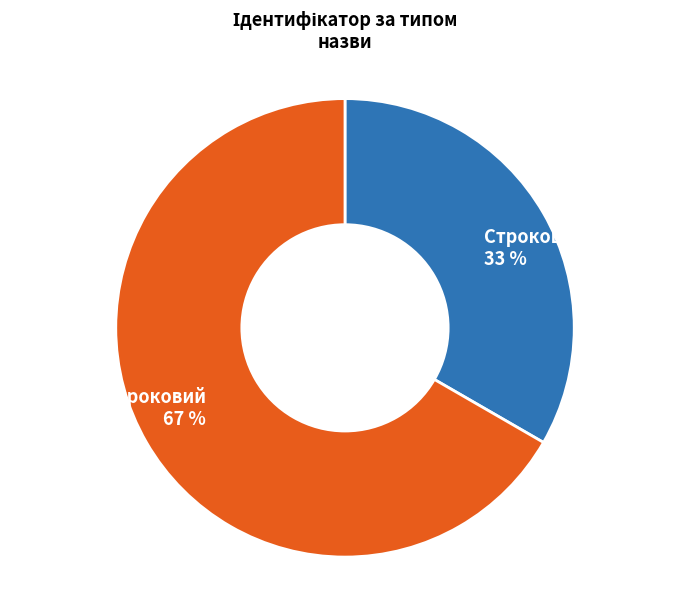

What is the majority slice?

Безстроковий